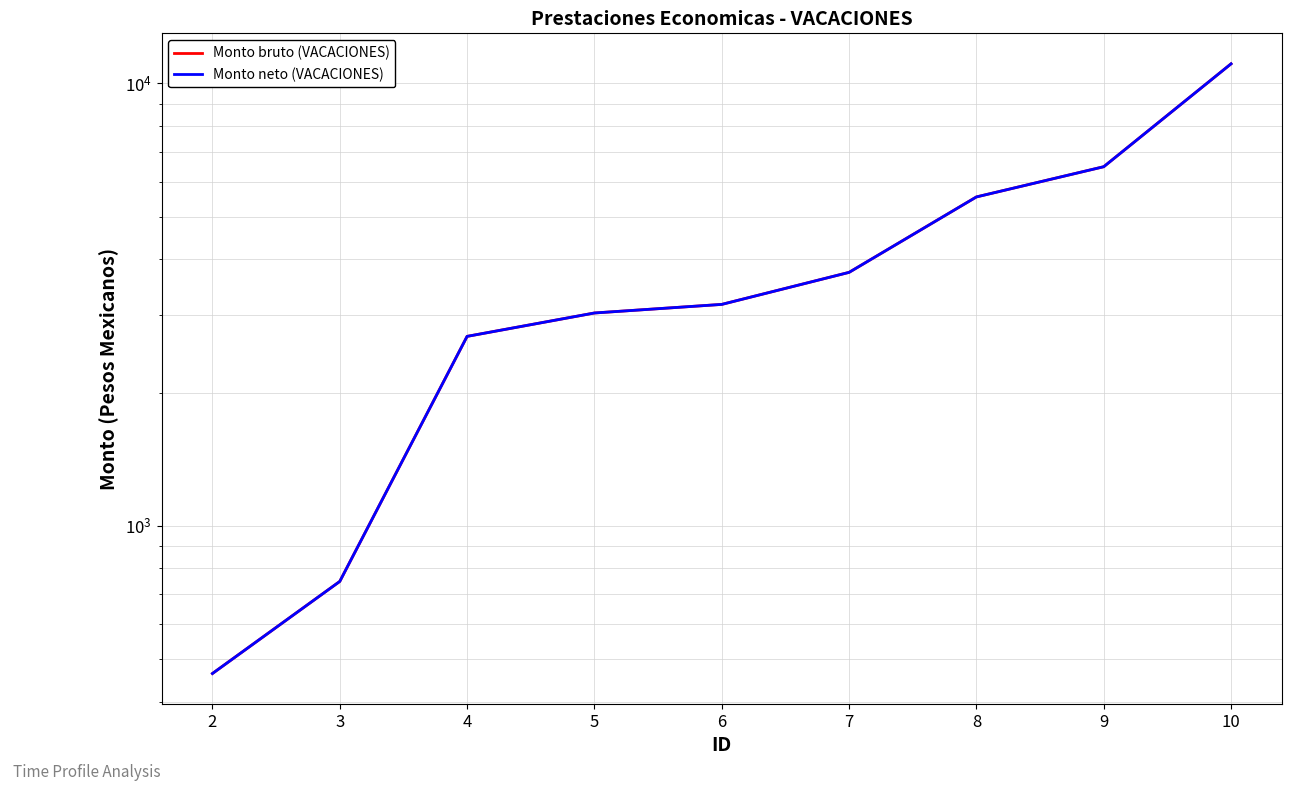

Reading left to right, list all the values displayed in this chart.

Monto bruto (VACACIONES): 462.9	747.8	2679.0	3026.0	3164.4	3738.8	5537.6	6481.3	11075.3
Monto neto (VACACIONES): 462.9	747.8	2679.0	3026.0	3164.4	3738.8	5537.6	6481.3	11075.3